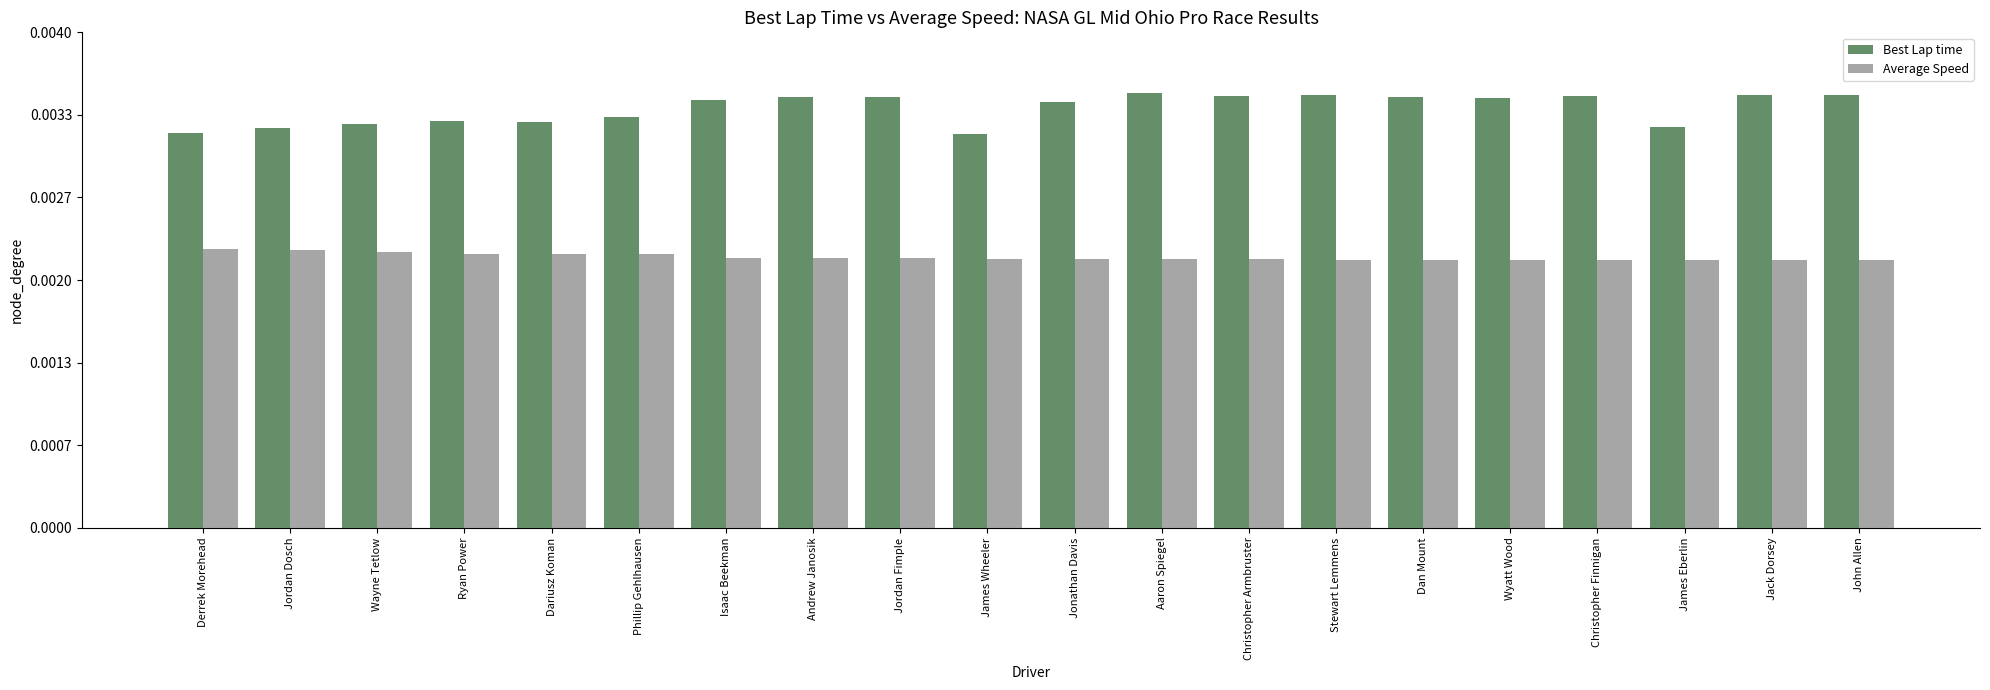

At how many categories does at least one series exceed 103?

12